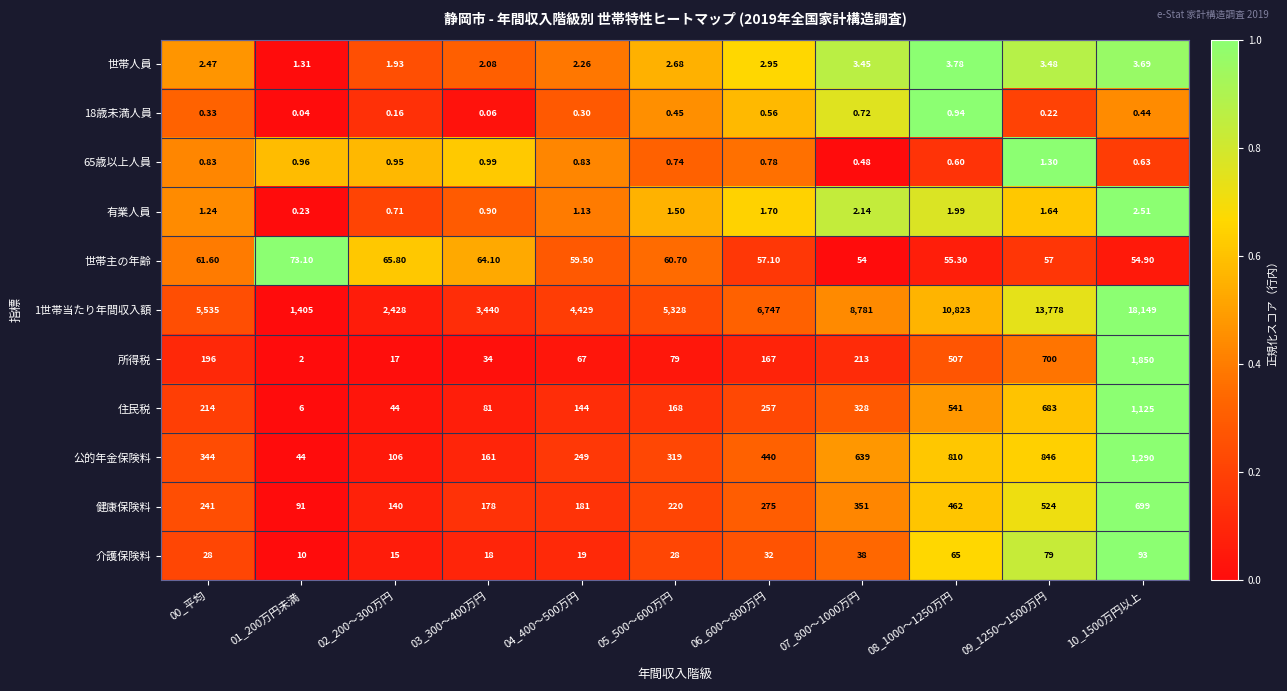

Is the value of 世帯人員 at 10_1500万円以上 greater than the value of 65歳以上人員 at 08_1000～1250万円?

Yes